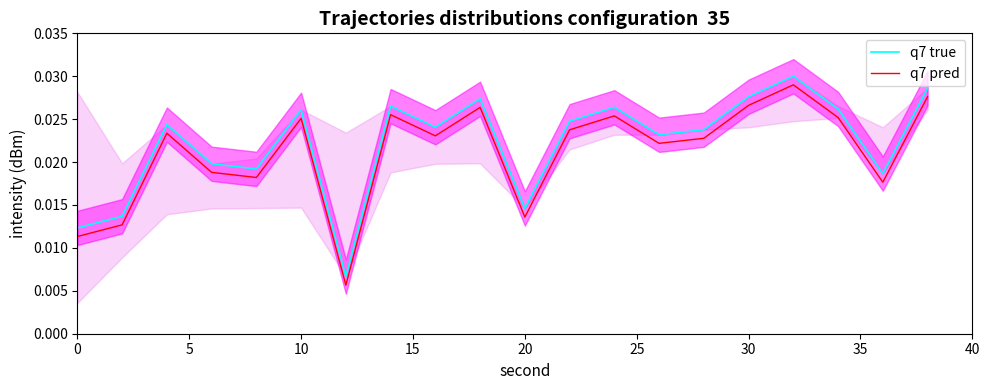

How many data points does each series have?

20